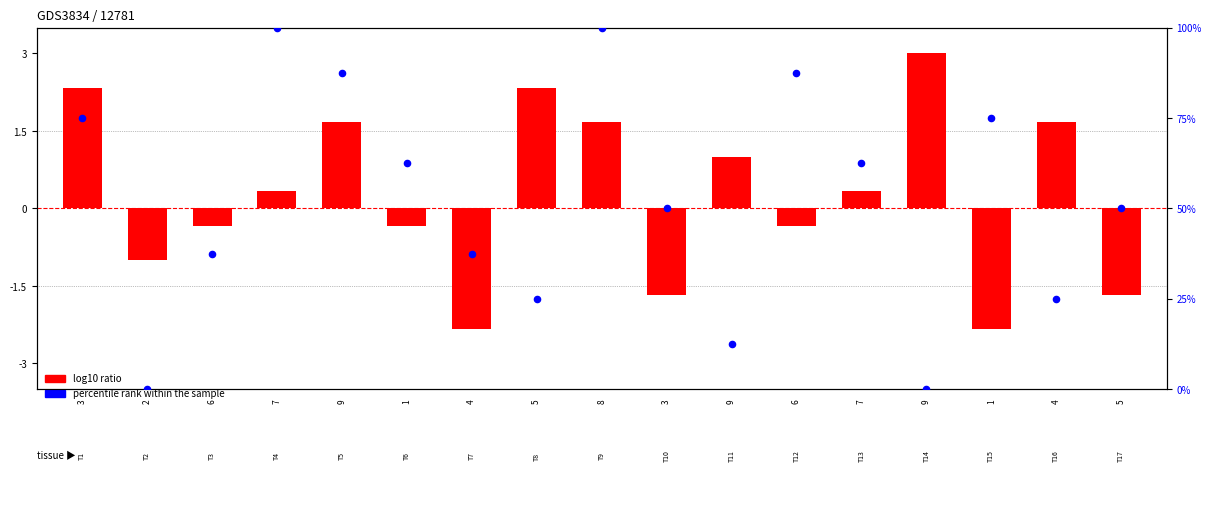

Is the value of percentile rank within the sample at 8 greater than the value of log10 ratio at 6?

Yes